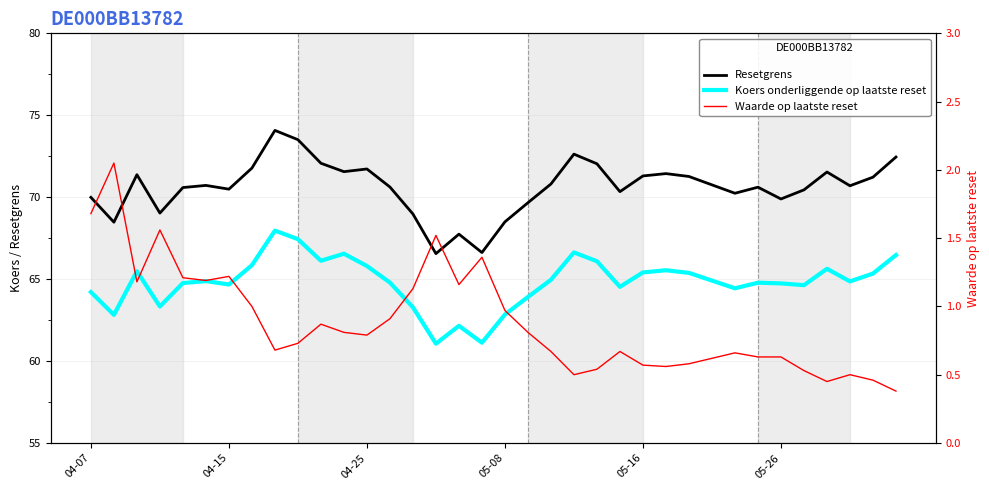

What is the difference between the maximum and minimum values in the Resetgrens series?

7.5